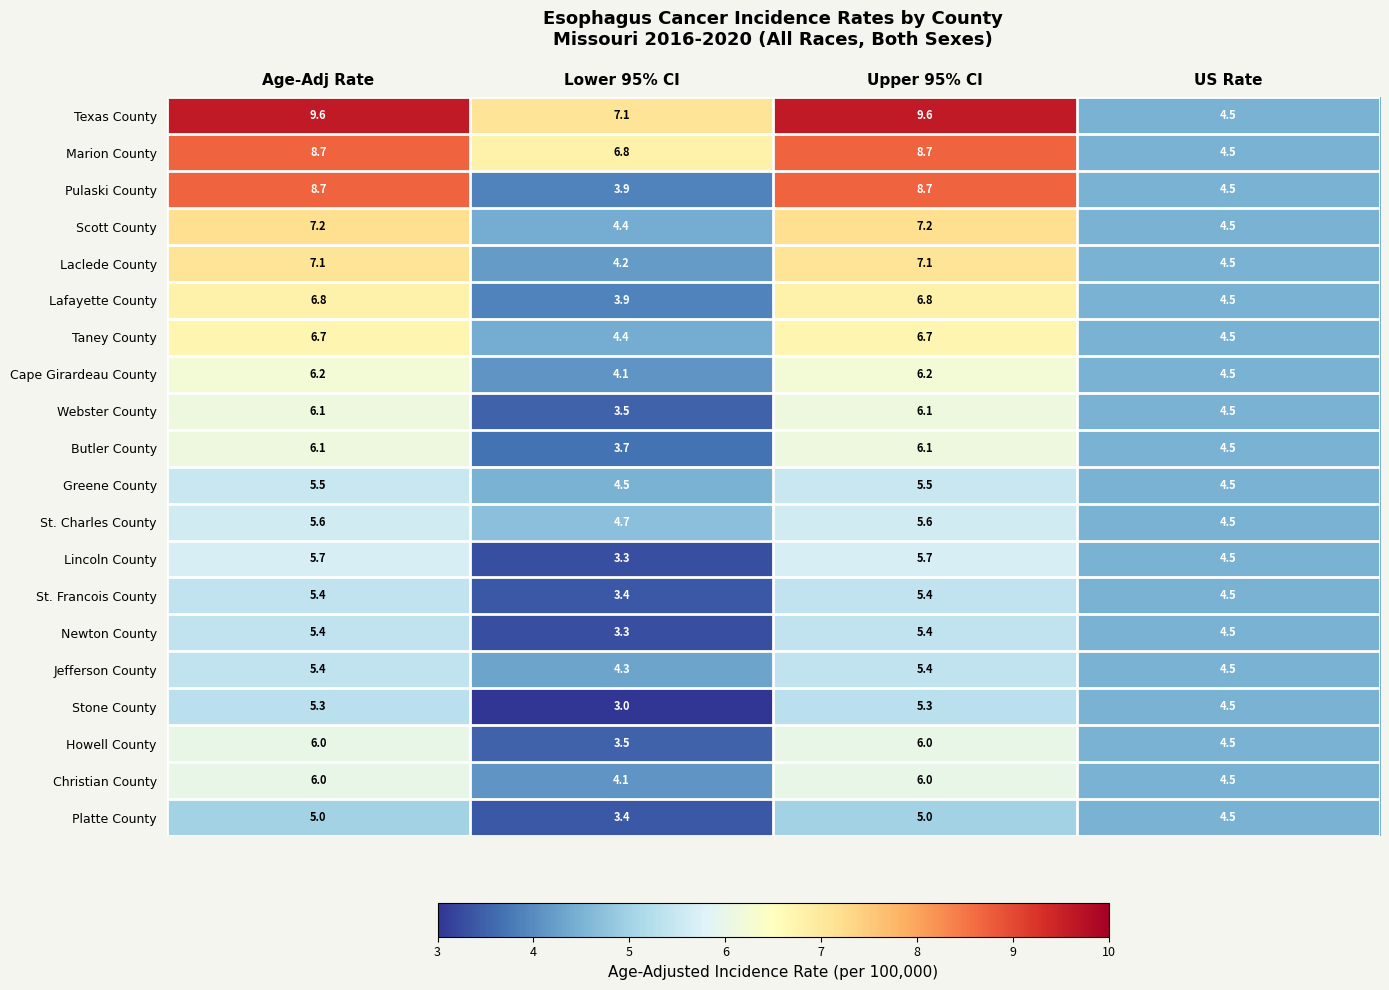

The Newton County series shows 5.4 at Upper 95% CI. True or false?

True